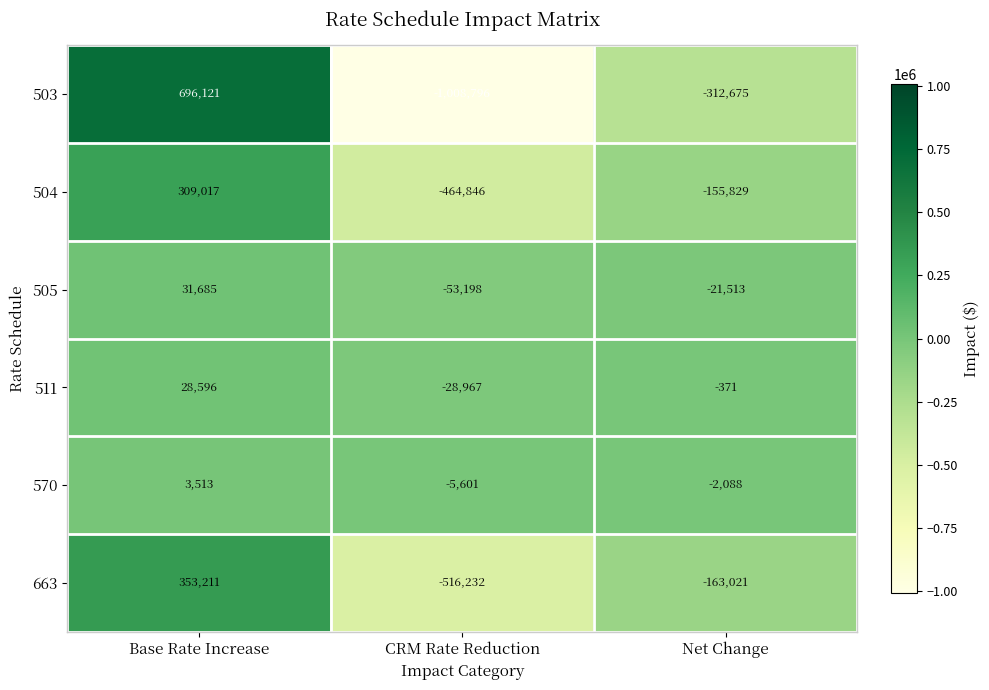

What is the spread (max minus min) of values at CRM Rate Reduction?

1003195